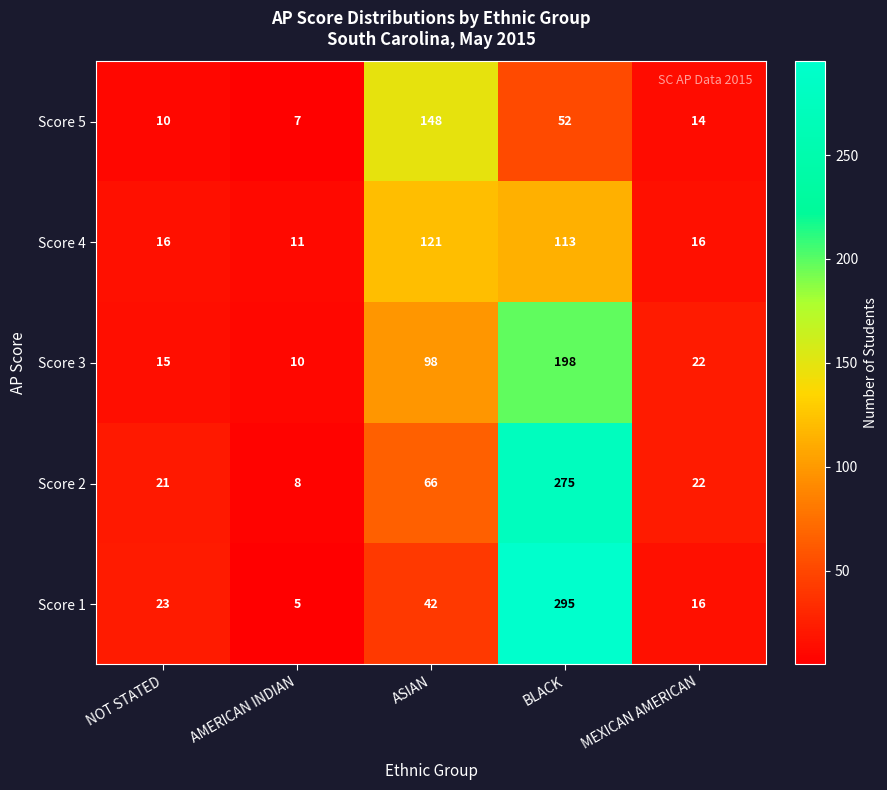

The value of Score 3 at NOT STATED is 9. True or false?

False